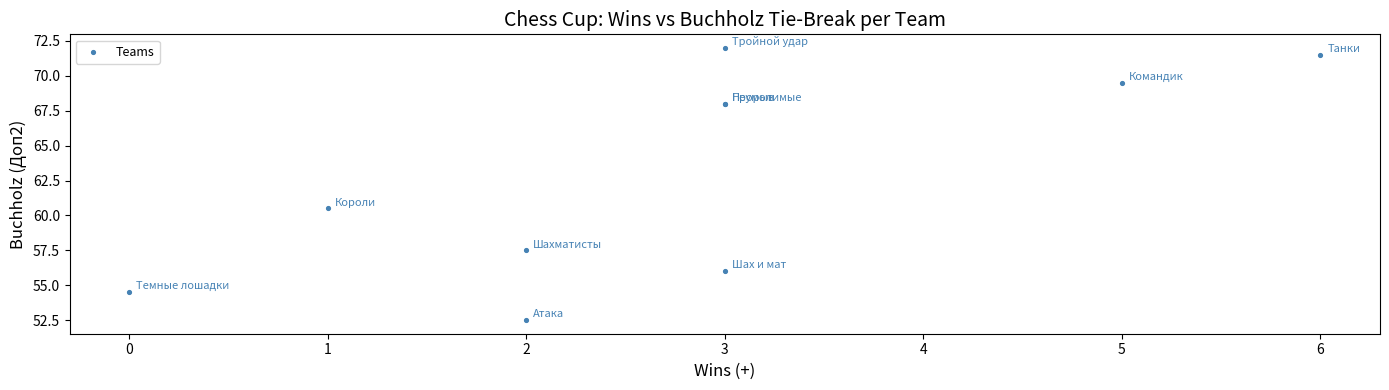

What Y value in the scatter plot is closest to 62?

60.5